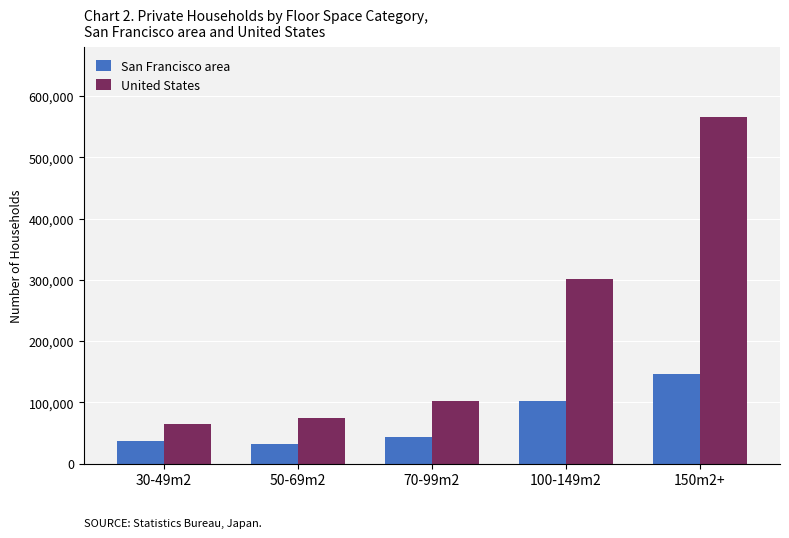

Rank the series by their average value, from highest to lowest.

United States, San Francisco area